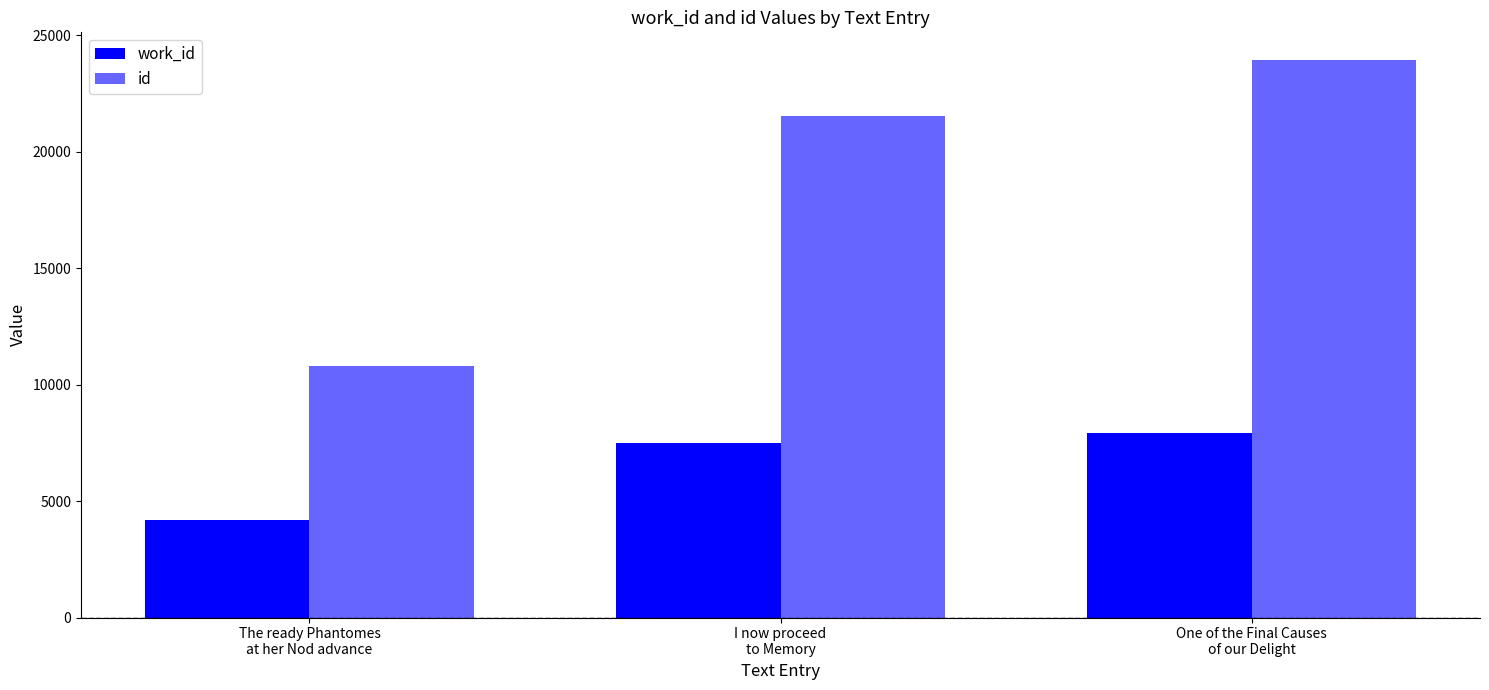

Reading left to right, extract all data points from this chart.

work_id: 4167	7509	7926
id: 10797	21524	23929